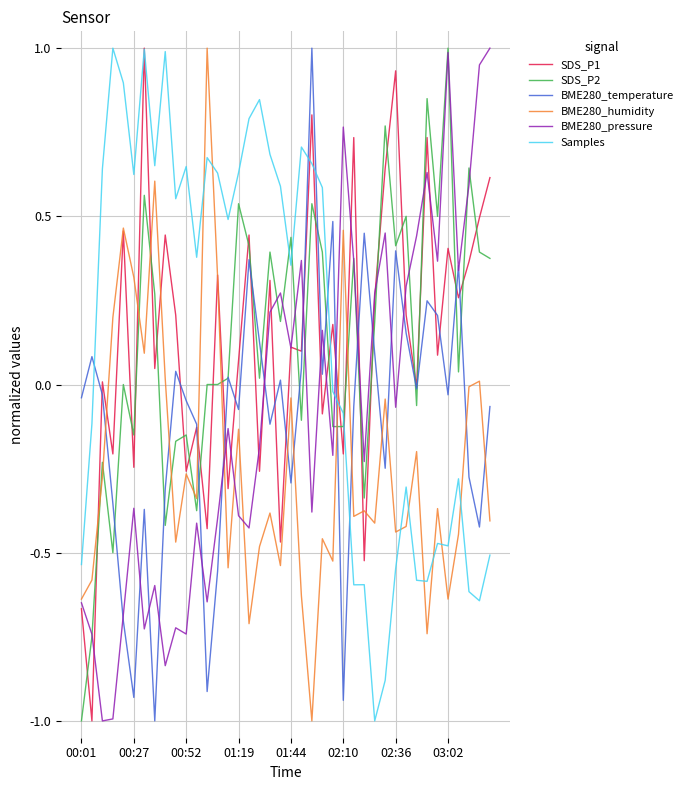

How many intersections are there between BME280_pressure and Samples?

1